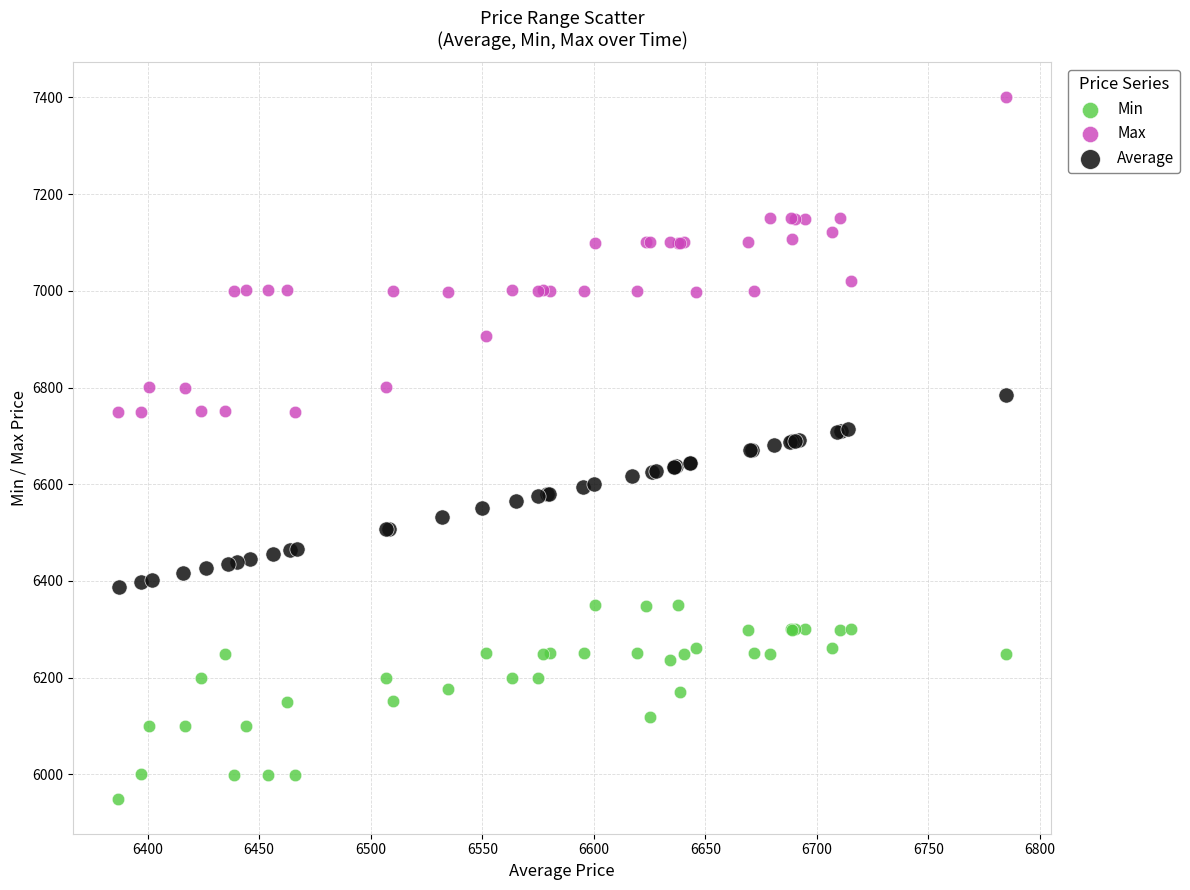

Which series has the largest Y range (max minus min)?

Max